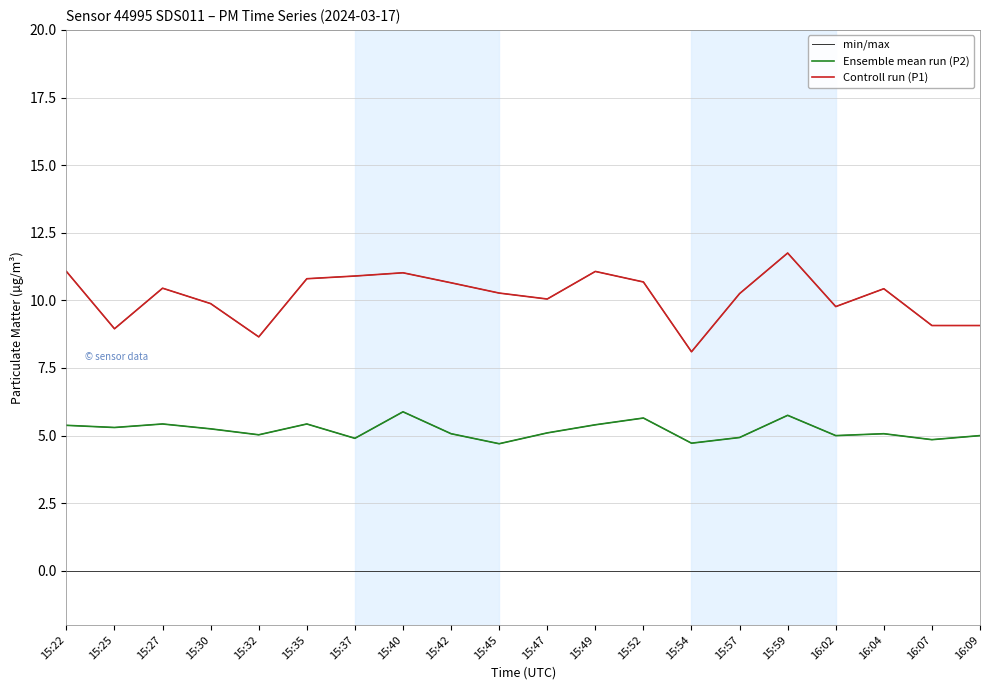

How many lines are shown in the chart?

3